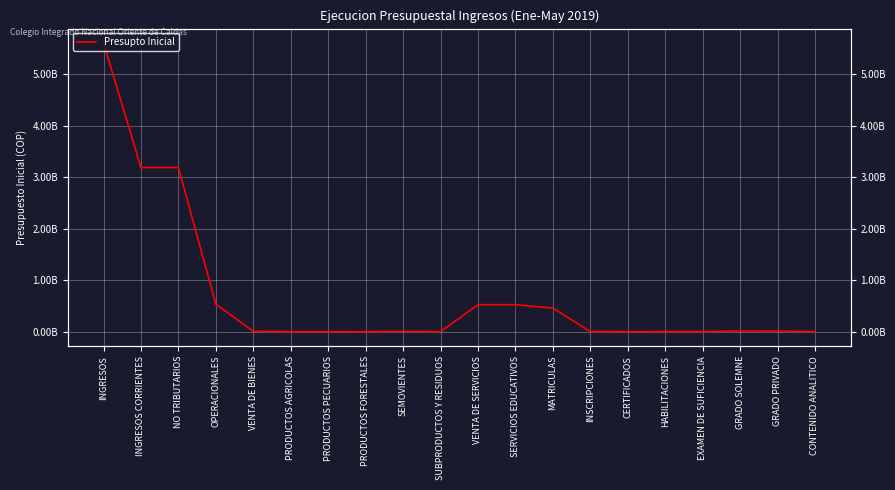

Reading right to left, list all the values displayed in this chart.

911260	11389000	15103200	1235940	1625400	321600	2985000	459104380	525166171	525166171	957352	6588225	0	597408	853896	8996881	534163052	3187692588	3187692588	5606078418